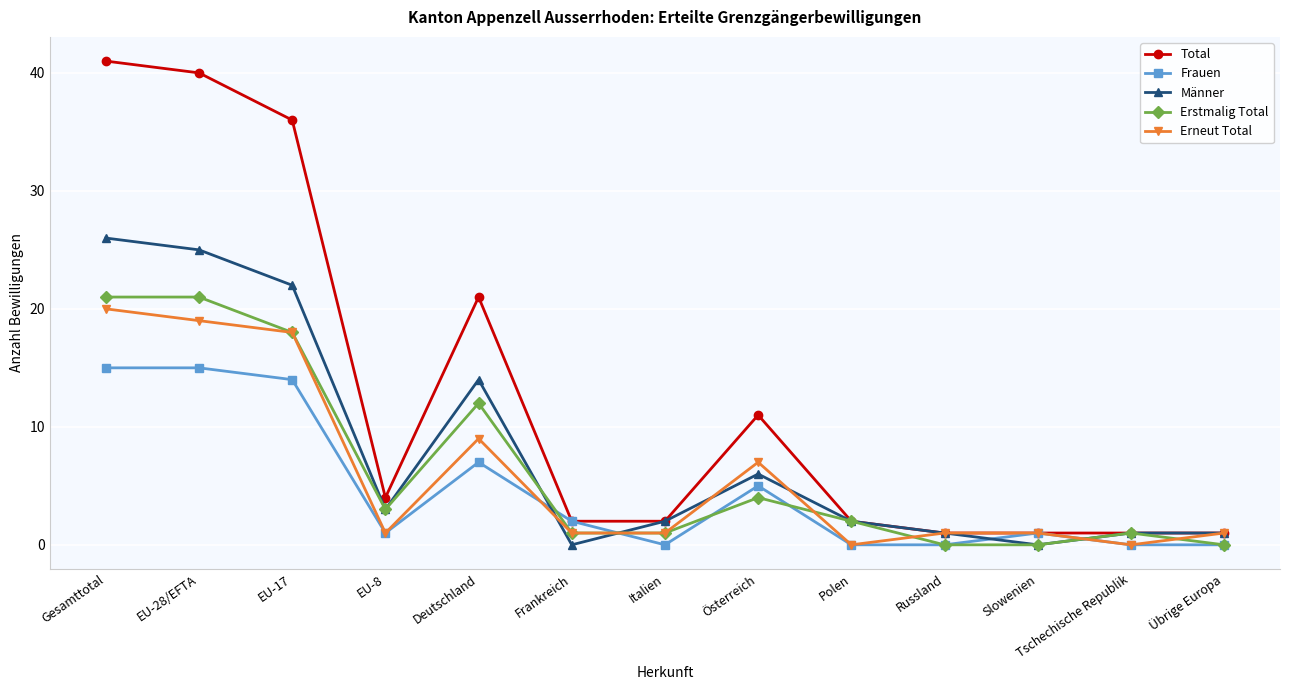

Which category has the highest value in the Erneut Total series?

Gesamttotal